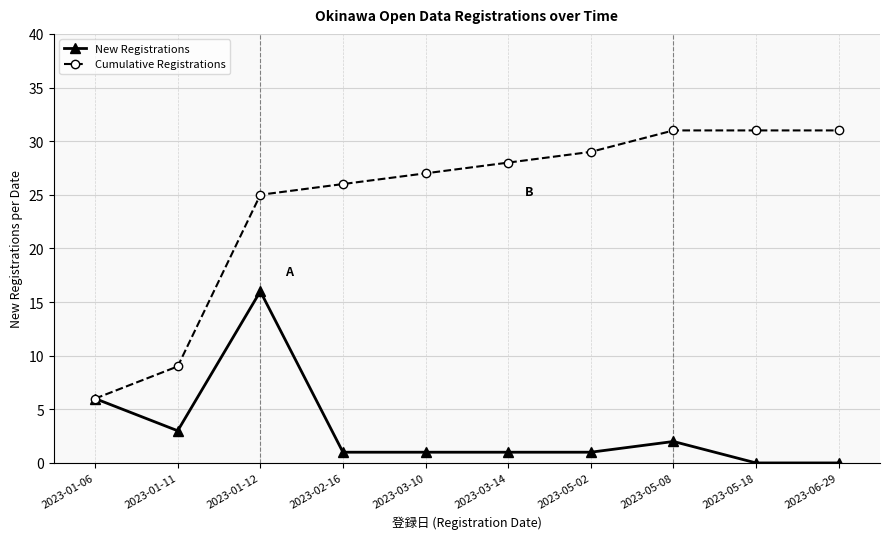

Reading left to right, list all the values displayed in this chart.

New Registrations: 2023-01-06=6	2023-01-11=3	2023-01-12=16	2023-02-16=1	2023-03-10=1	2023-03-14=1	2023-05-02=1	2023-05-08=2	2023-05-18=0	2023-06-29=0
Cumulative Registrations: 2023-01-06=6	2023-01-11=9	2023-01-12=25	2023-02-16=26	2023-03-10=27	2023-03-14=28	2023-05-02=29	2023-05-08=31	2023-05-18=31	2023-06-29=31